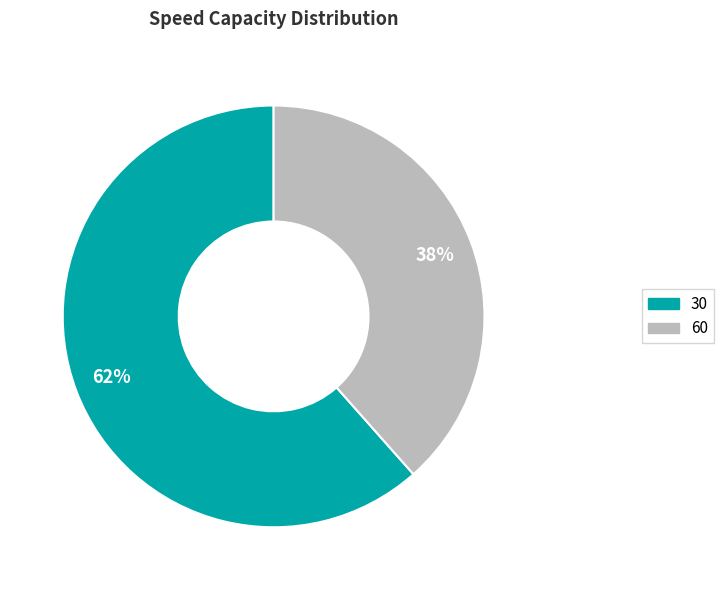

Do 30 and 60 together represent more than half of the pie?

Yes